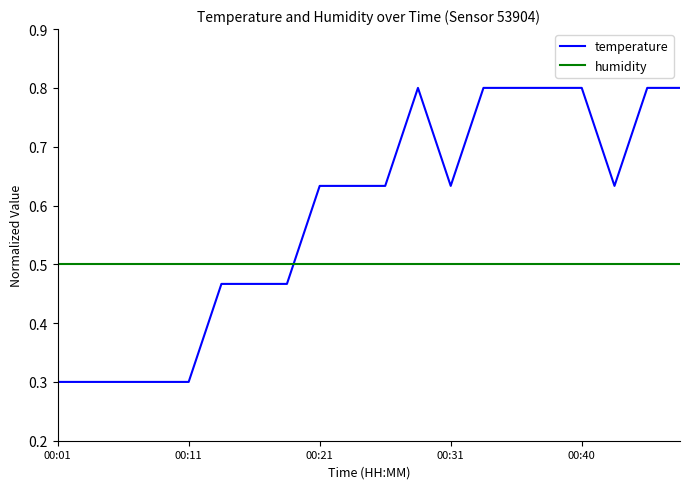

Which series has the widest spread of values?

temperature